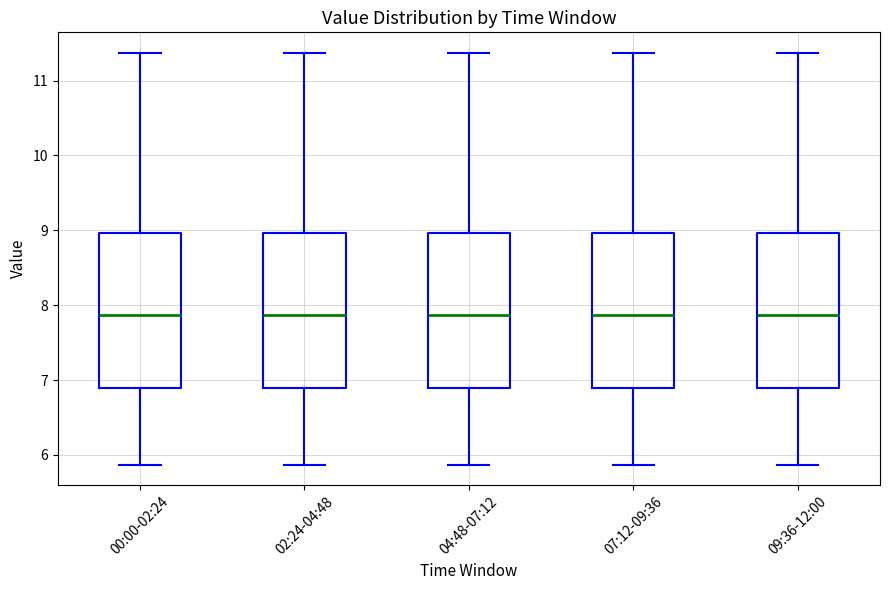

Where is the upper edge of the box for 00:00-02:24 on the y-axis? The values are not printed on the chart, so give them approximately, as read against the axis.

9.0